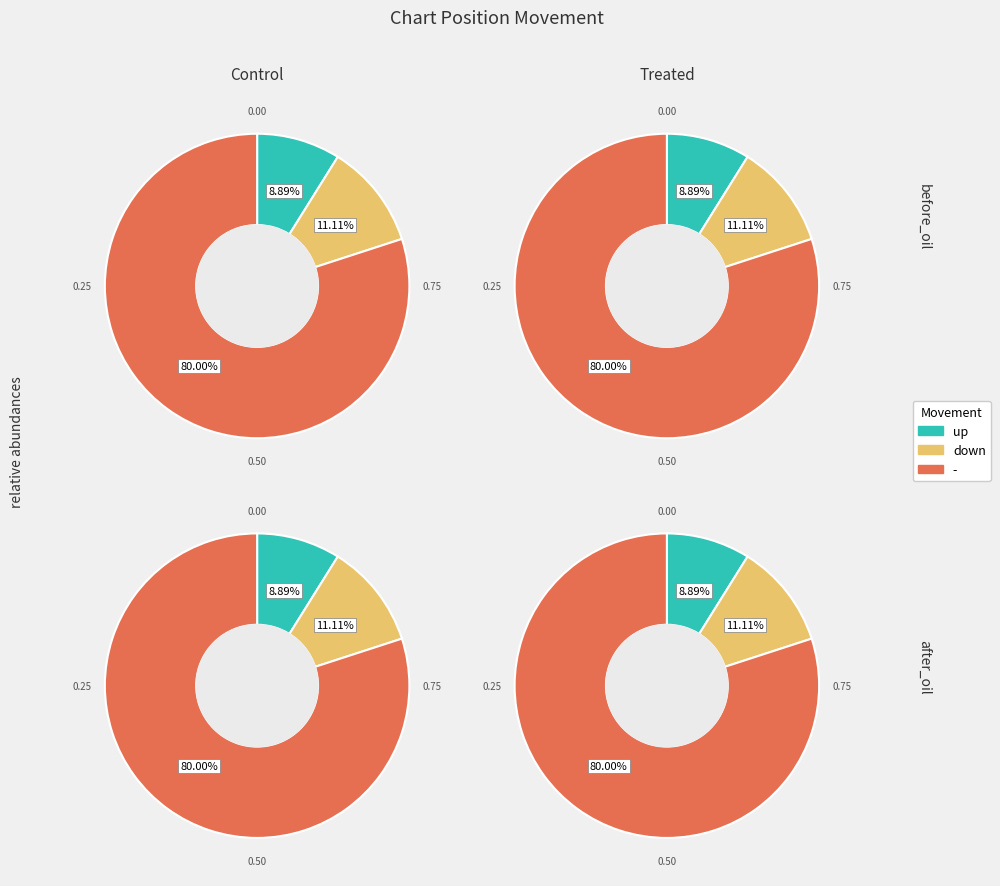

Is up the majority of the pie?

No